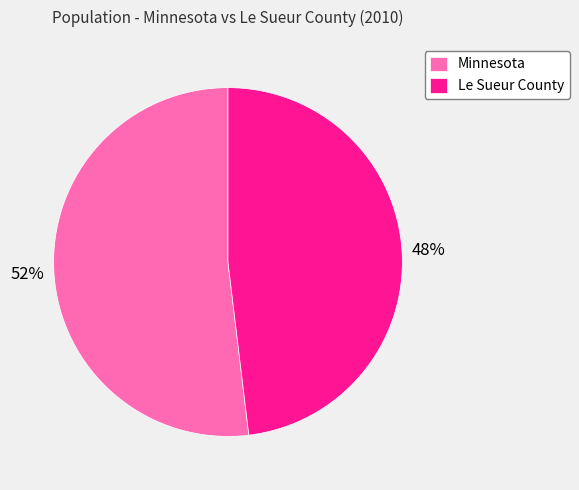

To the nearest percent, what portion does Minnesota represent?

52%